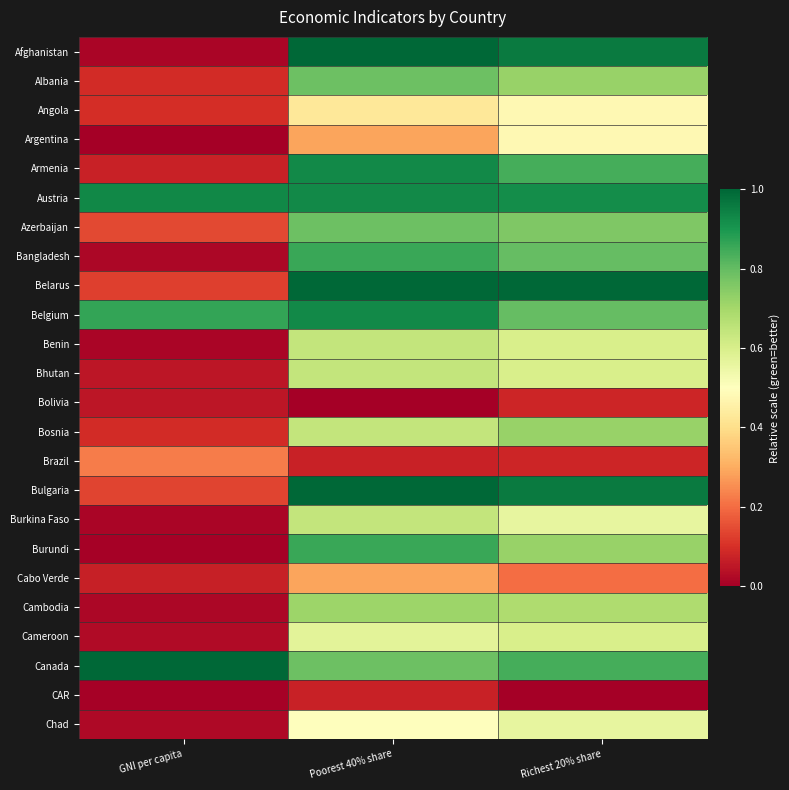

Reading left to right, extract all data points from this chart.

Afghanistan: GNI per capita=0.0	Poorest 40% share=1.0	Richest 20% share=1.0
Albania: GNI per capita=0.1	Poorest 40% share=0.8	Richest 20% share=0.7
Angola: GNI per capita=0.1	Poorest 40% share=0.4	Richest 20% share=0.5
Argentina: GNI per capita=0.0	Poorest 40% share=0.3	Richest 20% share=0.5
Armenia: GNI per capita=0.1	Poorest 40% share=0.9	Richest 20% share=0.8
Austria: GNI per capita=0.9	Poorest 40% share=0.9	Richest 20% share=0.9
Azerbaijan: GNI per capita=0.1	Poorest 40% share=0.8	Richest 20% share=0.8
Bangladesh: GNI per capita=0.0	Poorest 40% share=0.9	Richest 20% share=0.8
Belarus: GNI per capita=0.1	Poorest 40% share=1.0	Richest 20% share=1.0
Belgium: GNI per capita=0.9	Poorest 40% share=0.9	Richest 20% share=0.8
Benin: GNI per capita=0.0	Poorest 40% share=0.6	Richest 20% share=0.6
Bhutan: GNI per capita=0.0	Poorest 40% share=0.6	Richest 20% share=0.6
Bolivia: GNI per capita=0.0	Poorest 40% share=0.0	Richest 20% share=0.1
Bosnia: GNI per capita=0.1	Poorest 40% share=0.6	Richest 20% share=0.7
Brazil: GNI per capita=0.2	Poorest 40% share=0.1	Richest 20% share=0.1
Bulgaria: GNI per capita=0.1	Poorest 40% share=1.0	Richest 20% share=1.0
Burkina Faso: GNI per capita=0.0	Poorest 40% share=0.6	Richest 20% share=0.6
Burundi: GNI per capita=0.0	Poorest 40% share=0.9	Richest 20% share=0.7
Cabo Verde: GNI per capita=0.1	Poorest 40% share=0.3	Richest 20% share=0.2
Cambodia: GNI per capita=0.0	Poorest 40% share=0.7	Richest 20% share=0.7
Cameroon: GNI per capita=0.0	Poorest 40% share=0.6	Richest 20% share=0.6
Canada: GNI per capita=1.0	Poorest 40% share=0.8	Richest 20% share=0.8
CAR: GNI per capita=0.0	Poorest 40% share=0.1	Richest 20% share=0.0
Chad: GNI per capita=0.0	Poorest 40% share=0.5	Richest 20% share=0.6